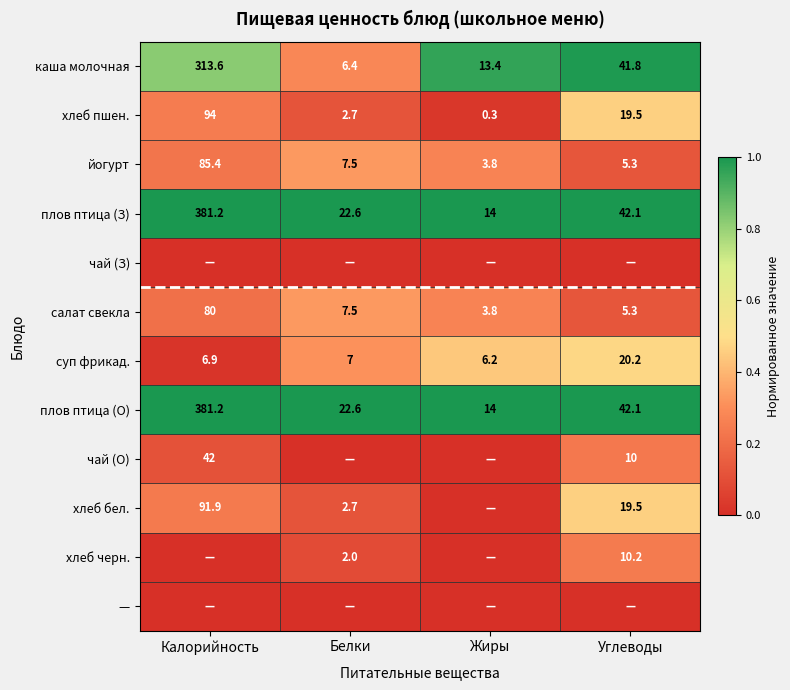

Count the number of categories in the chart.

4